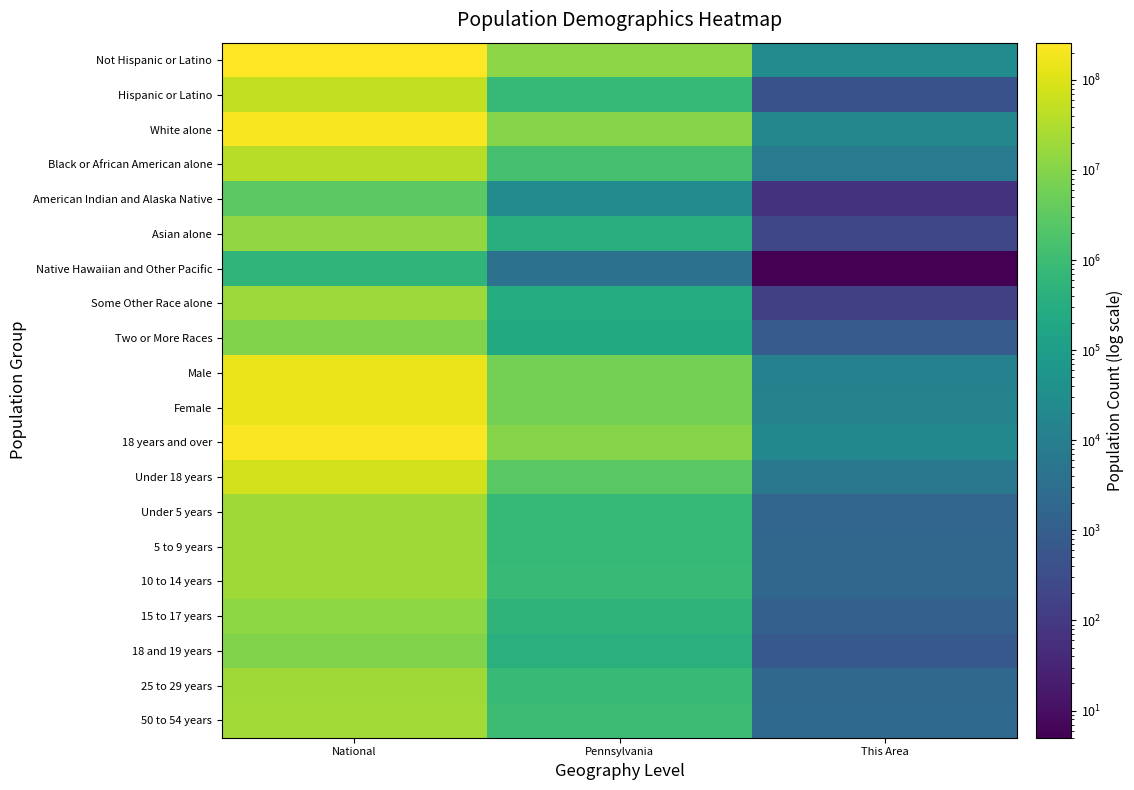

Reading left to right, what are all the values shown in this chart?

Not Hispanic or Latino: National=258267944	Pennsylvania=11982719	This Area=25507
Hispanic or Latino: National=50477594	Pennsylvania=719660	This Area=447
White alone: National=223553265	Pennsylvania=10406288	This Area=17161
Black or African American alone: National=38929319	Pennsylvania=1377689	This Area=7498
American Indian and Alaska Native: National=2932248	Pennsylvania=26843	This Area=66
Asian alone: National=14674252	Pennsylvania=349088	This Area=217
Native Hawaiian and Other Pacific: National=540013	Pennsylvania=3653	This Area=5
Some Other Race alone: National=19107368	Pennsylvania=300983	This Area=144
Two or More Races: National=9009073	Pennsylvania=237835	This Area=863
Male: National=151781326	Pennsylvania=6190363	This Area=12253
Female: National=156964212	Pennsylvania=6512016	This Area=13701
18 years and over: National=234564071	Pennsylvania=9910224	This Area=19810
Under 18 years: National=74181467	Pennsylvania=2792155	This Area=6144
Under 5 years: National=20201362	Pennsylvania=729538	This Area=1595
5 to 9 years: National=20348657	Pennsylvania=753635	This Area=1700
10 to 14 years: National=20677194	Pennsylvania=791151	This Area=1708
15 to 17 years: National=12954254	Pennsylvania=517831	This Area=1141
18 and 19 years: National=9086089	Pennsylvania=387235	This Area=666
25 to 29 years: National=21101849	Pennsylvania=781527	This Area=1967
50 to 54 years: National=22298125	Pennsylvania=984641	This Area=2183